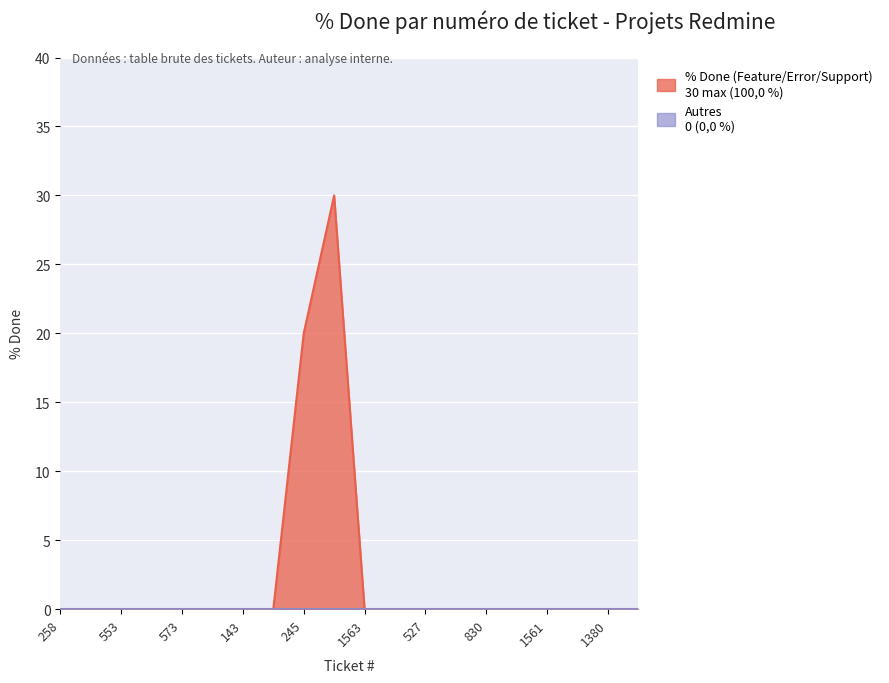

True or false: there are more than 1 points higher than both neighbors.

False